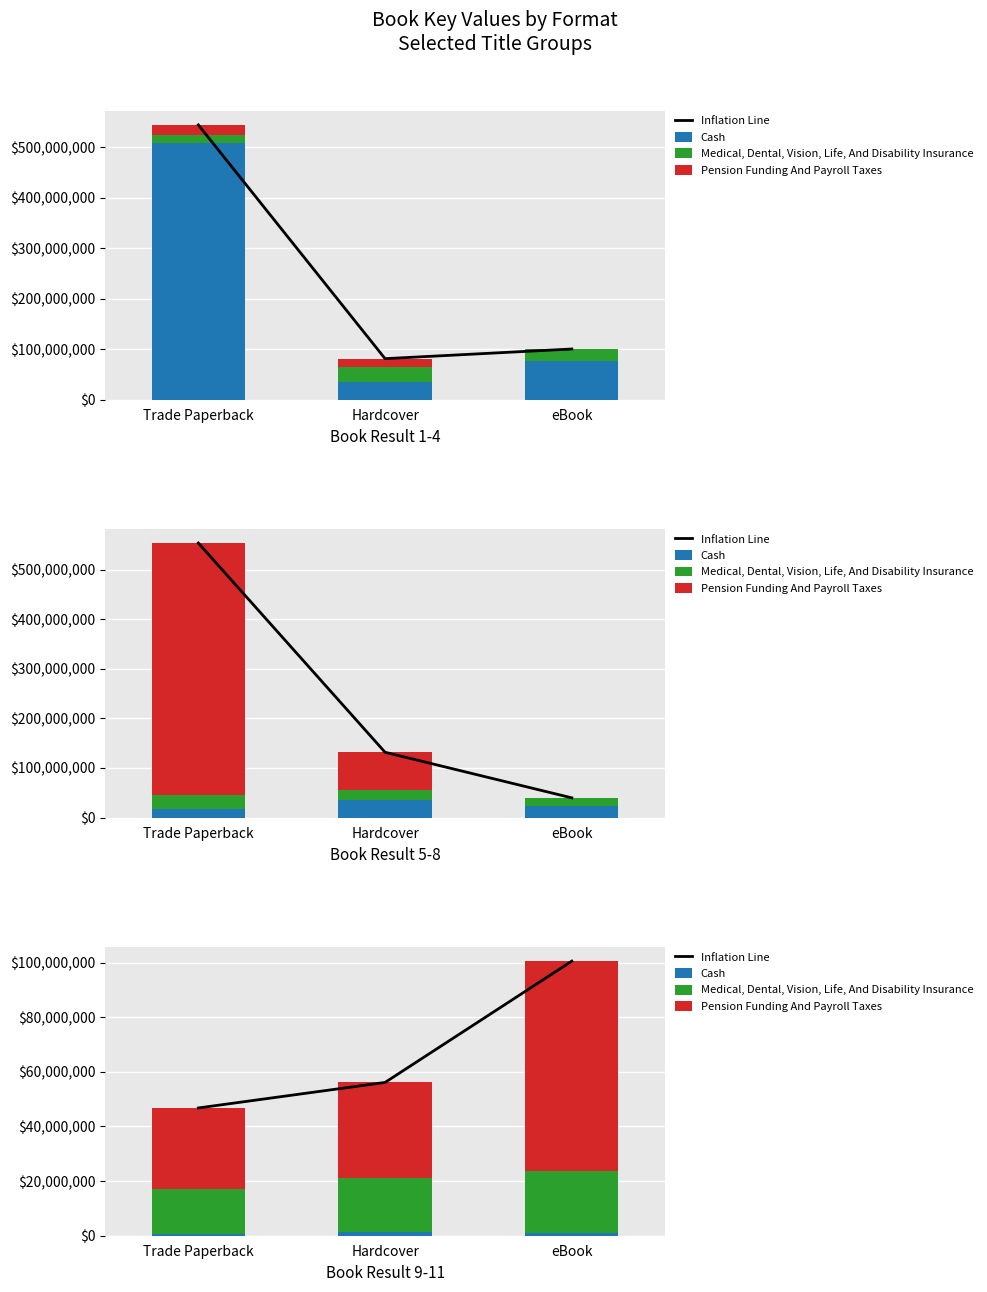

What value does the Medical, Dental, Vision, Life, And Disability Insurance series have at eBook, to the nearest 10?

22565540